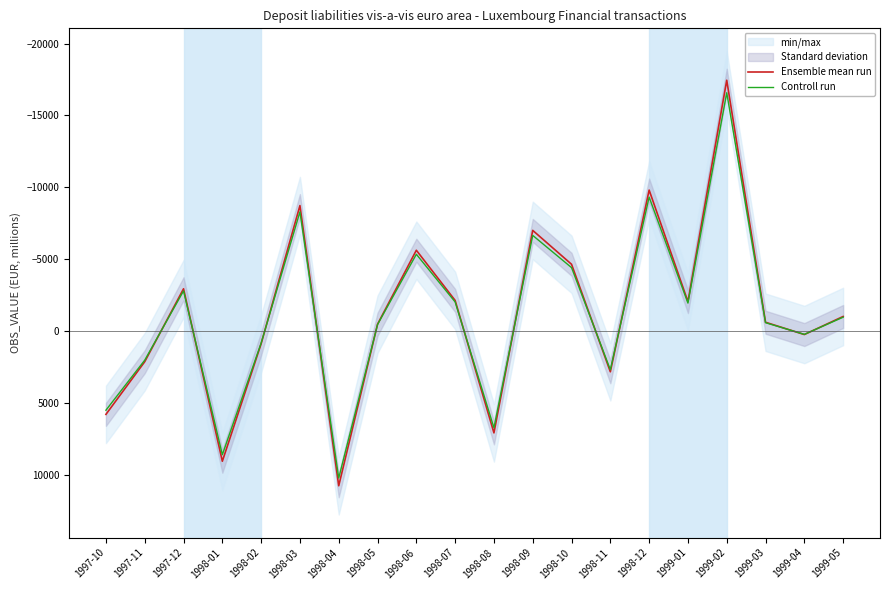

Between 1999-03 and 1999-05, which series saw the biggest shift?

Ensemble mean run